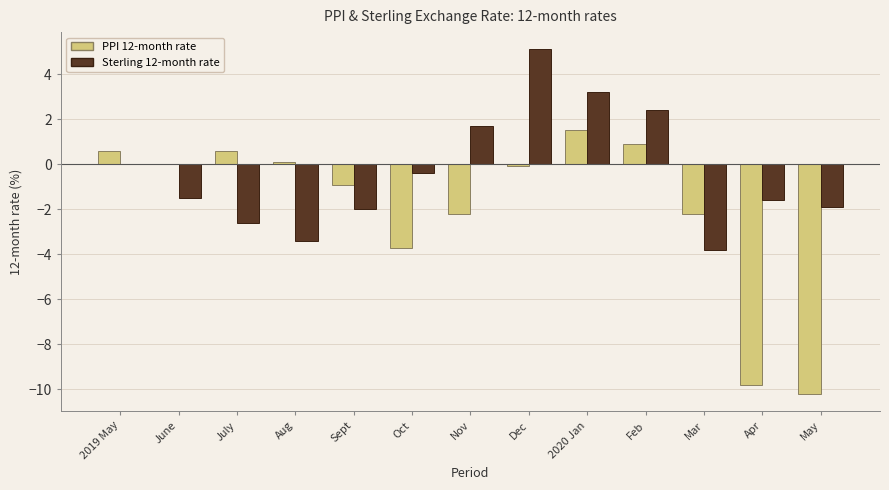

True or false: PPI 12-month rate has a value of 0.9 at Feb.

True